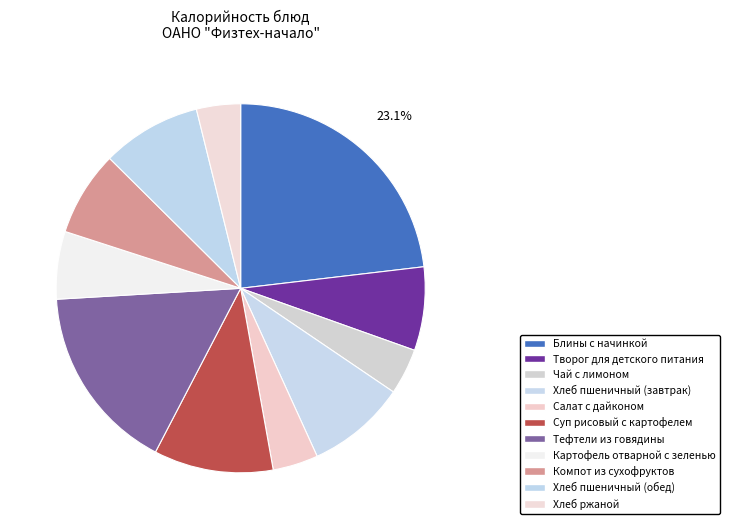

How many segments does this pie chart have?

11